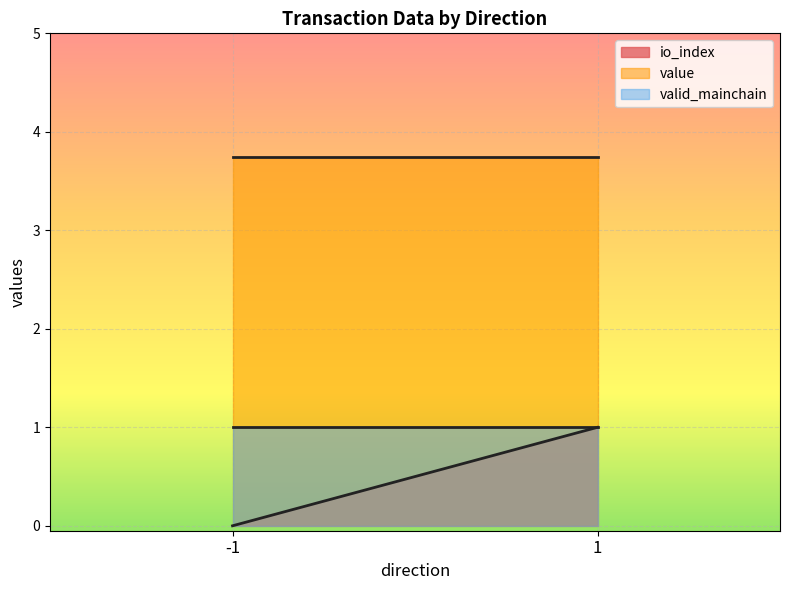

Rank the series by their average value, from lowest to highest.

io_index, valid_mainchain, value